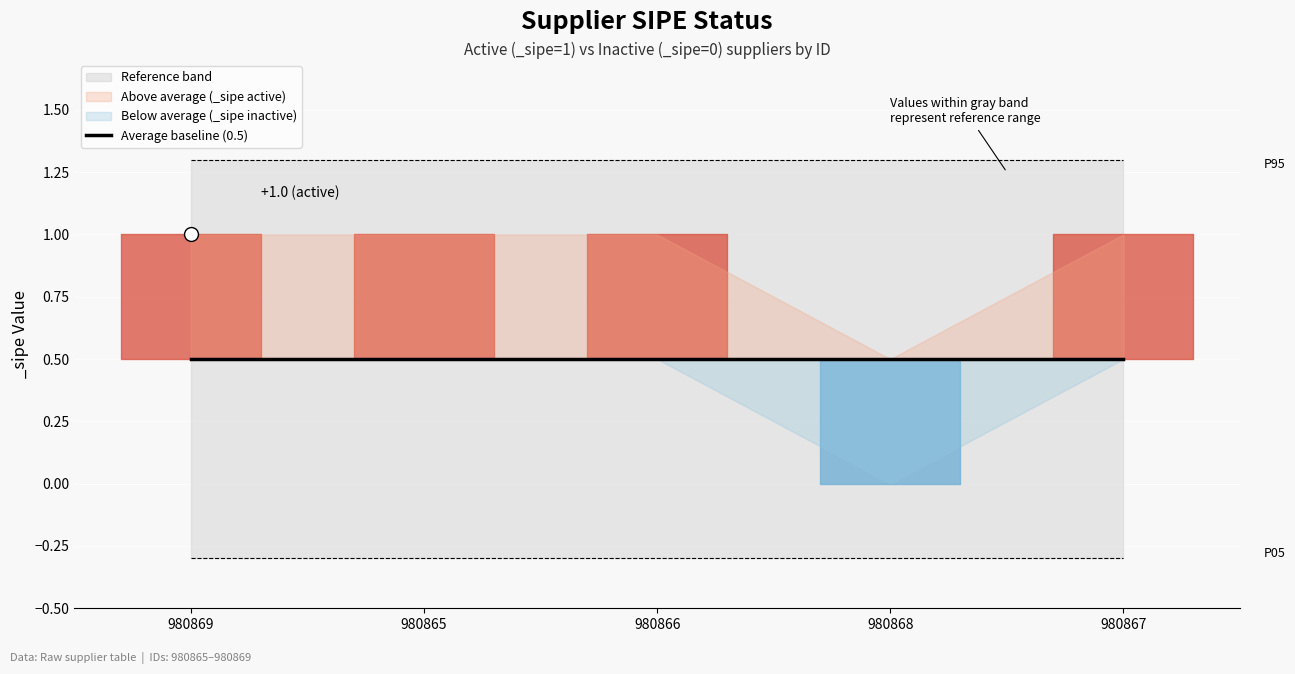

Rank the categories by value from highest to lowest.

980869, 980865, 980866, 980867, 980868